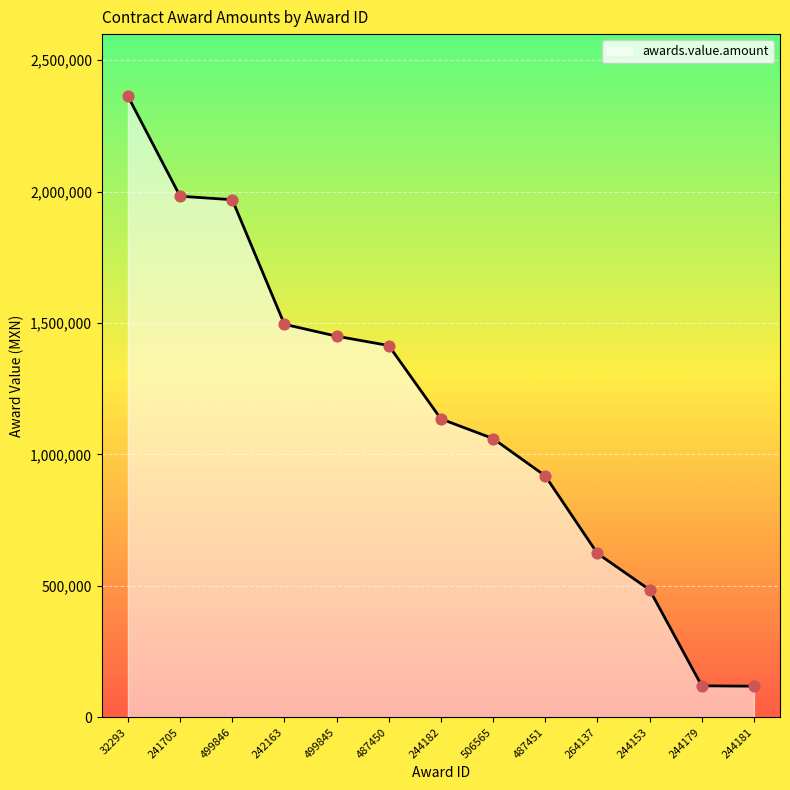

What is the change in value from 487450 to 244181?

-1296266.4